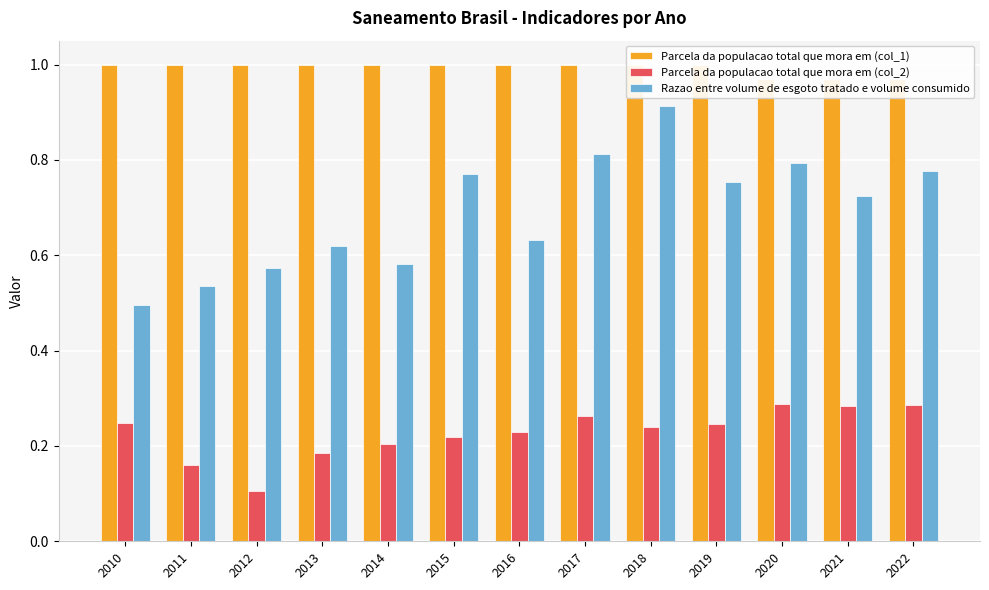

What is the minimum value shown in the chart?

0.1